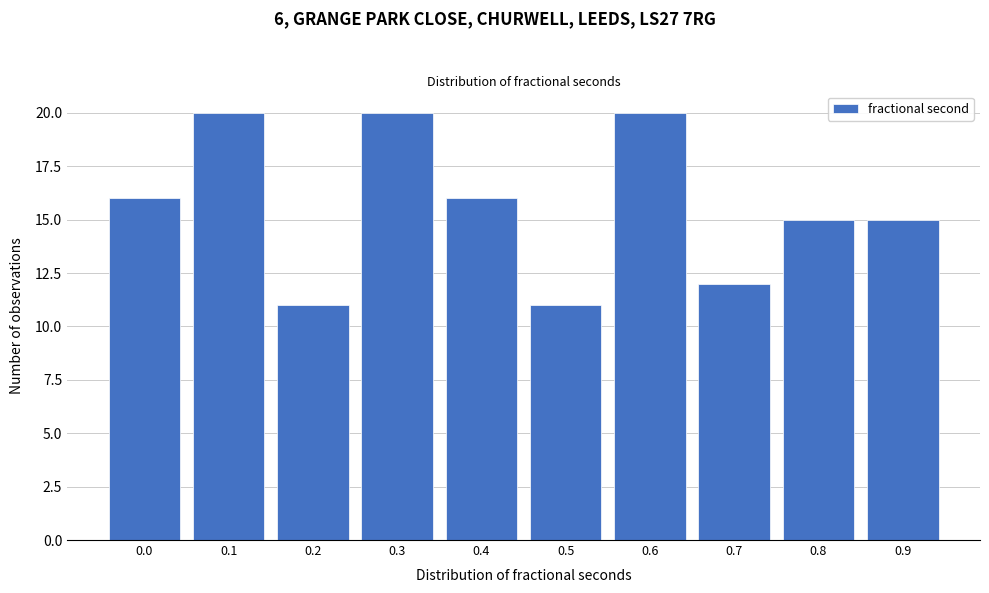

Reading right to left, what are all the values shown in this chart?

15	15	12	20	11	16	20	11	20	16